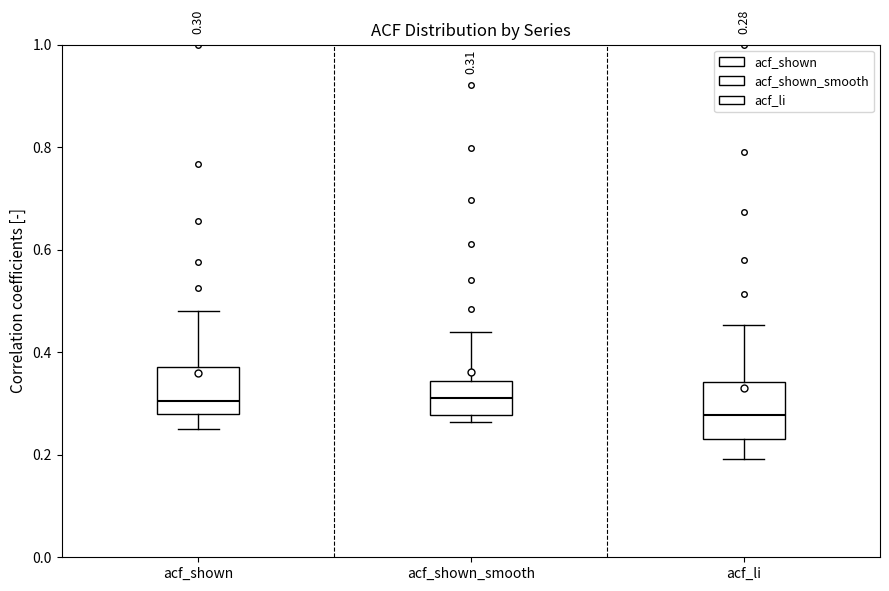

Which box has the lowest median line?

acf_li